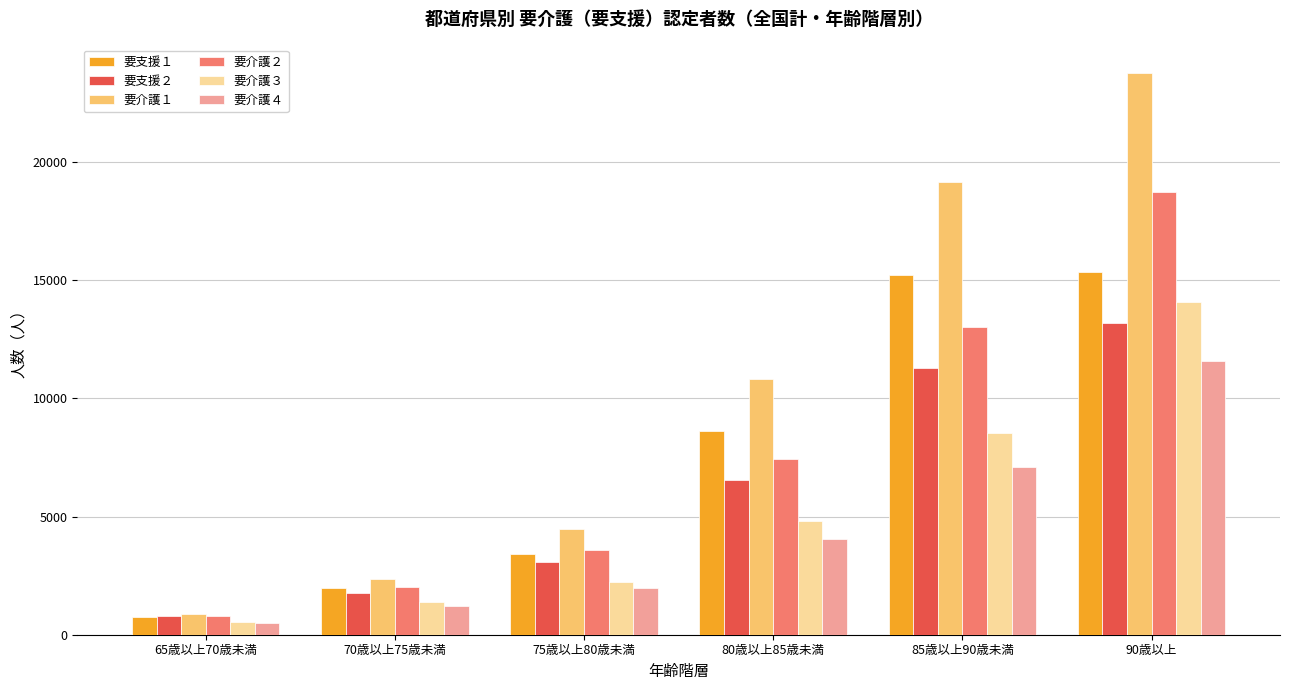

What position from the left is 75歳以上80歳未満?

3